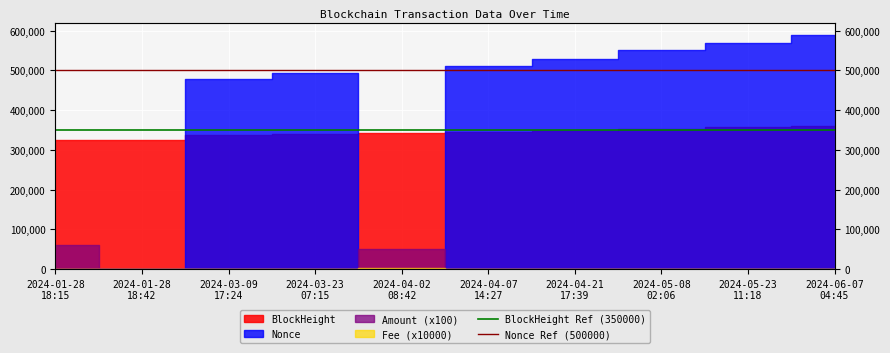

True or false: BlockHeight Ref (350000) has a value of 468397 at 2024-01-28
18:15.

False